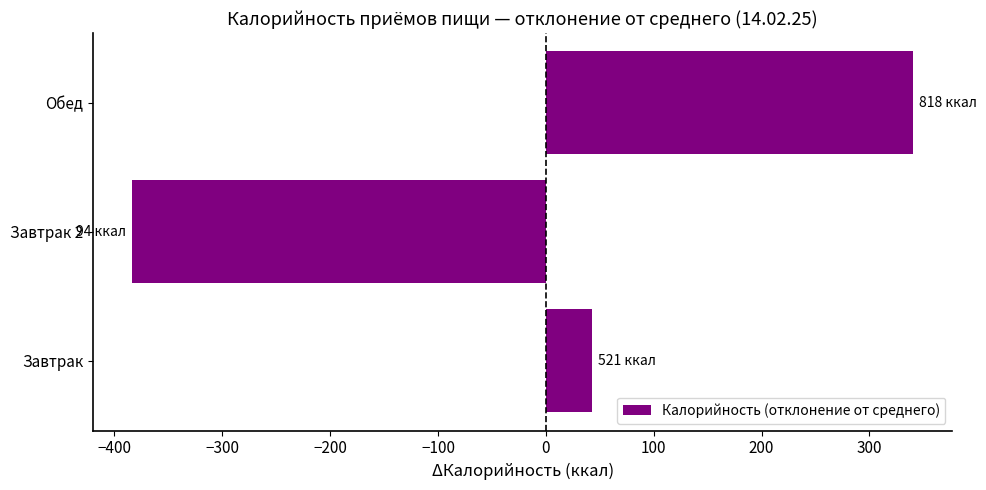

Is it true that the value at Обед is 340.7?

True